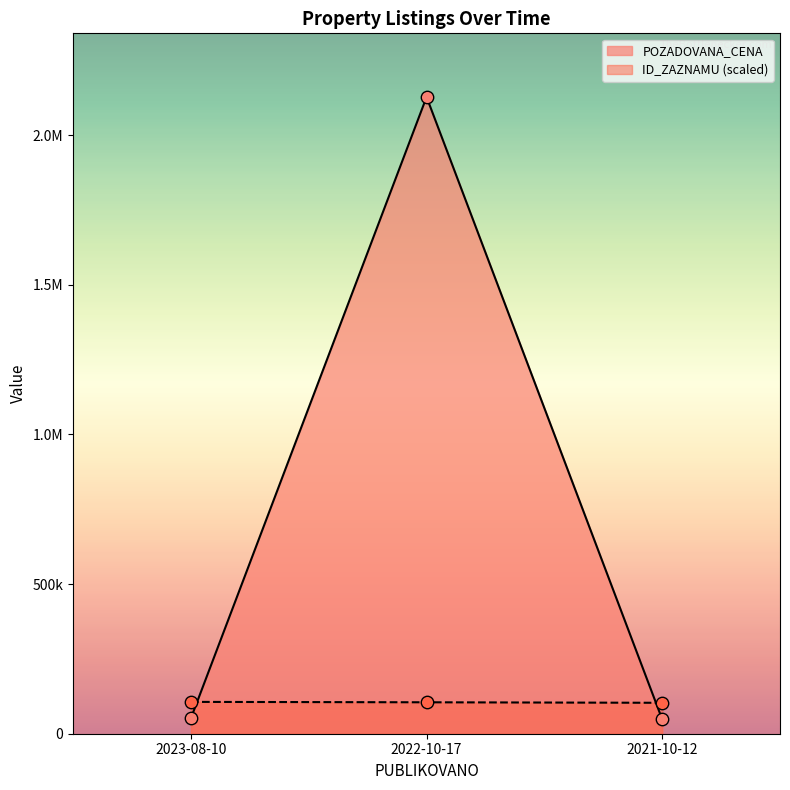

At how many categories does at least one series exceed 190001?

1